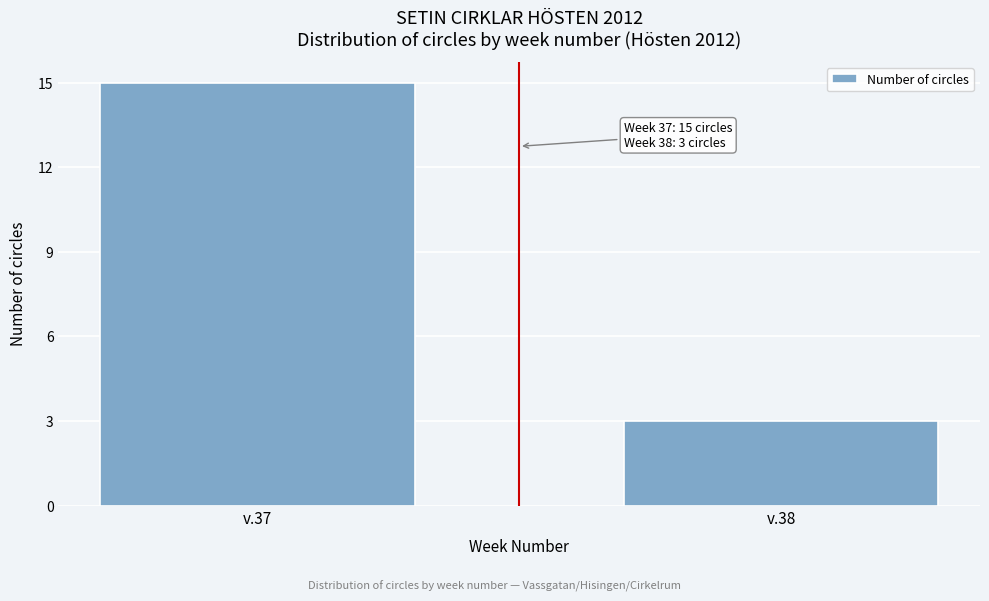

Reading right to left, list all the values displayed in this chart.

3	15